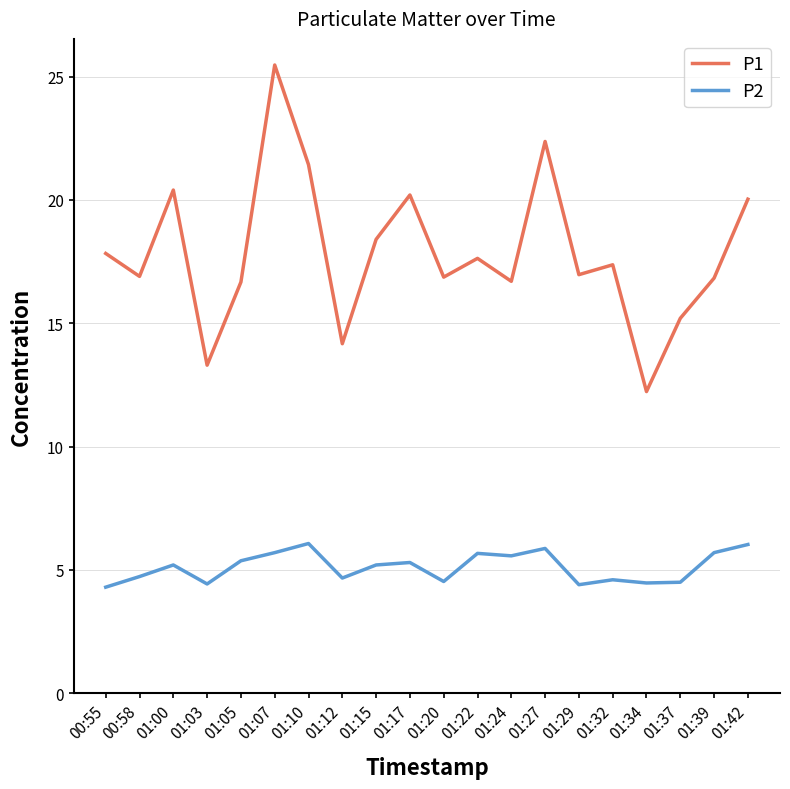

What is the difference between the highest and lowest values at 01:17?

14.9